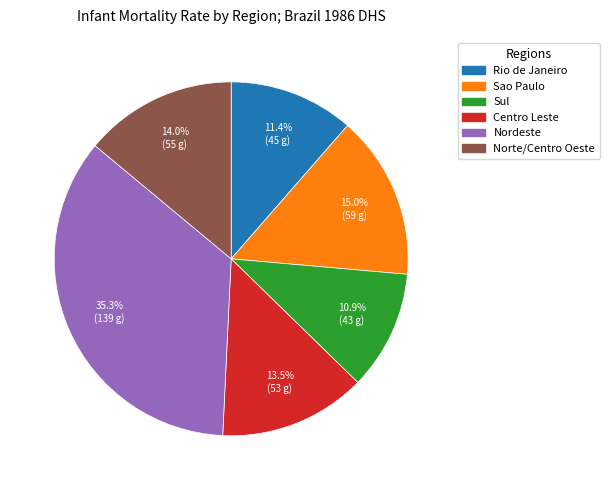

To the nearest percent, what portion does Nordeste represent?

35%